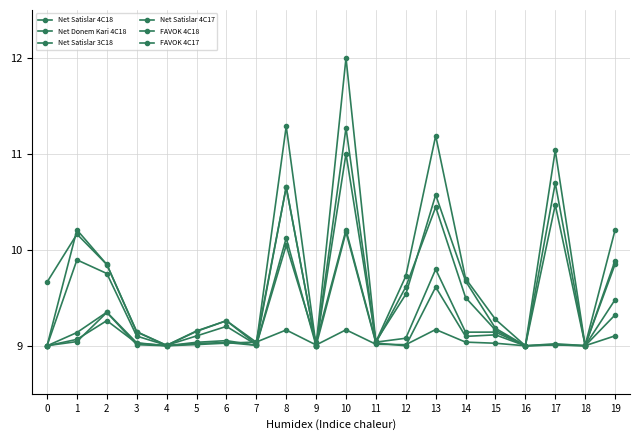

Reading left to right, list all the values displayed in this chart.

Net Satislar 4C18: 9.7	10.2	9.8	9.1	9.0	9.2	9.3	9.0	11.3	9.0	12.0	9.0	9.7	11.2	9.7	9.3	9.0	10.5	9.0	10.2
Net Donem Kari 4C18: 9.0	9.0	9.3	9.0	9.0	9.0	9.0	9.0	9.2	9.0	9.2	9.0	9.0	9.2	9.0	9.0	9.0	9.0	9.0	9.1
Net Satislar 3C18: 9.0	10.2	9.8	9.1	9.0	9.2	9.3	9.0	10.7	9.0	11.0	9.0	9.5	10.6	9.7	9.2	9.0	10.7	9.0	9.9
Net Satislar 4C17: 9.0	9.9	9.8	9.1	9.0	9.1	9.2	9.0	10.7	9.0	11.3	9.0	9.6	10.4	9.5	9.2	9.0	11.0	9.0	9.9
FAVOK 4C18: 9.0	9.1	9.4	9.0	9.0	9.0	9.1	9.0	10.0	9.0	10.2	9.0	9.1	9.8	9.1	9.1	9.0	9.0	9.0	9.5
FAVOK 4C17: 9.0	9.1	9.3	9.0	9.0	9.0	9.0	9.0	10.1	9.0	10.2	9.0	9.0	9.6	9.1	9.1	9.0	9.0	9.0	9.3